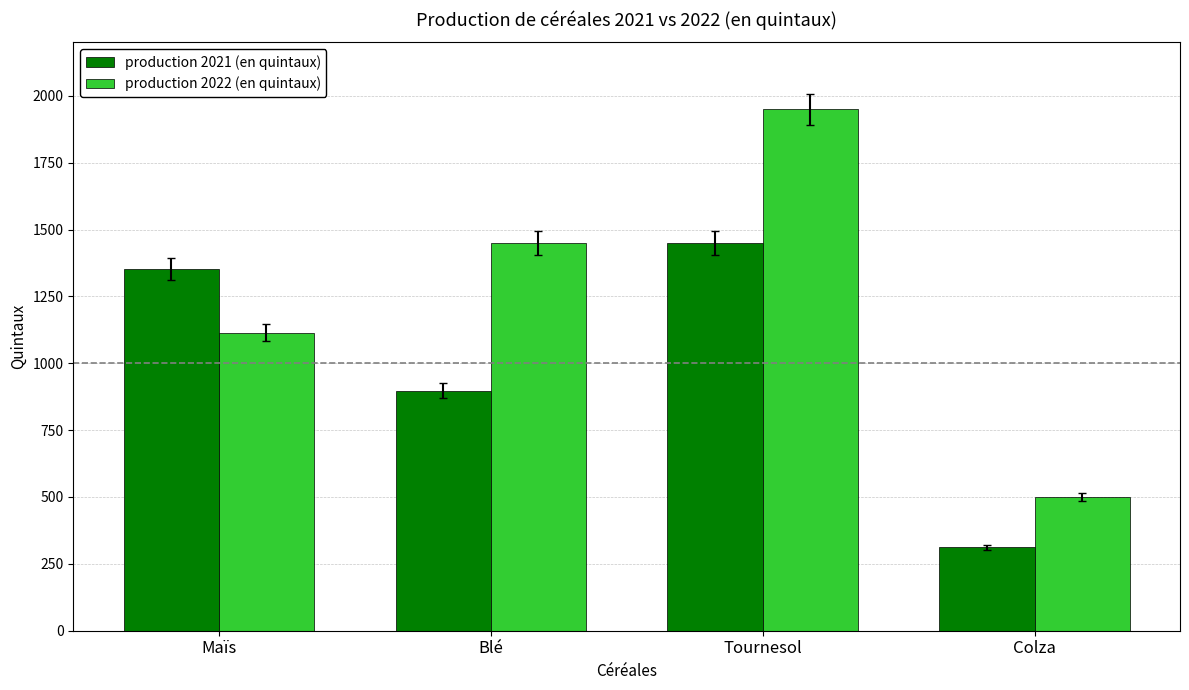

How many data points does each series have?

4